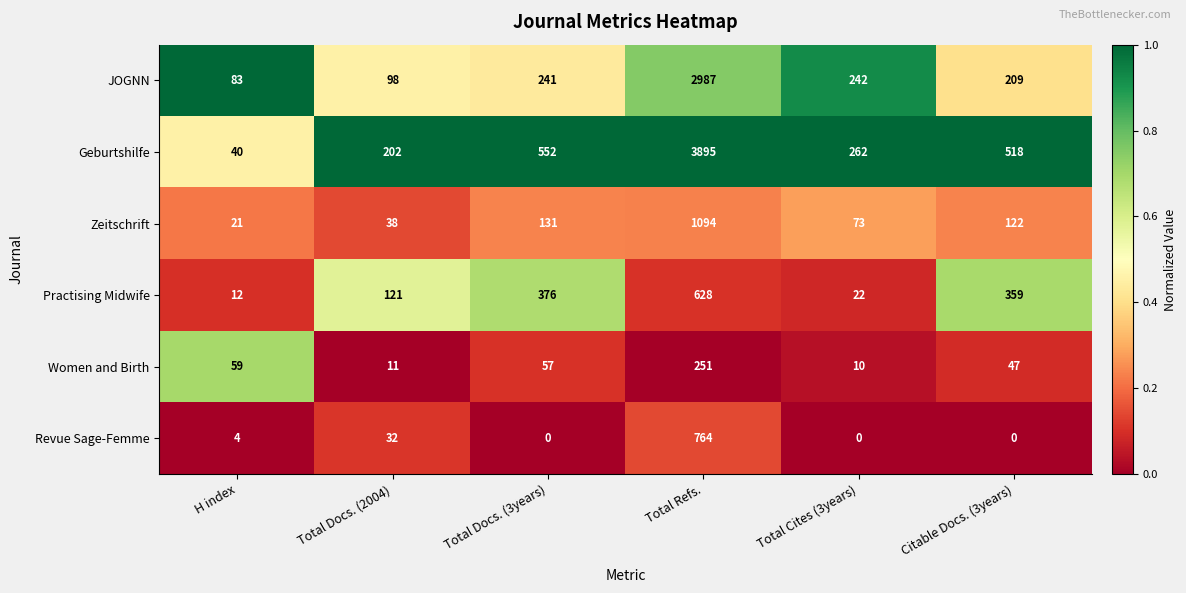

At which category does the chart reach its peak across all series?

Total Refs.